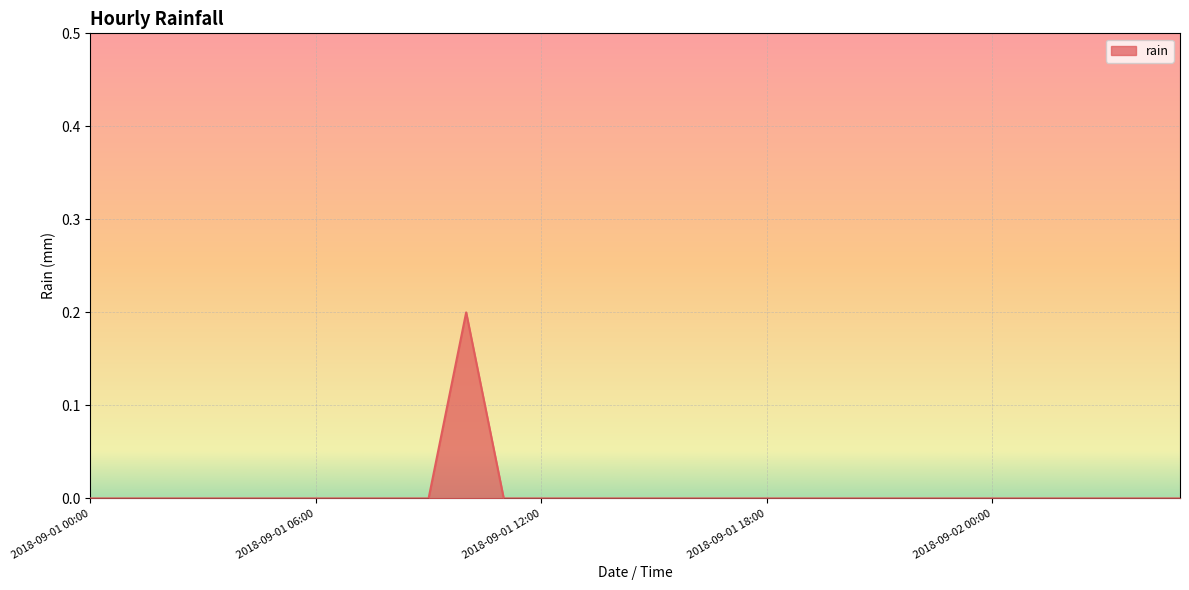

Does the chart display data point markers on the line(s)?

No